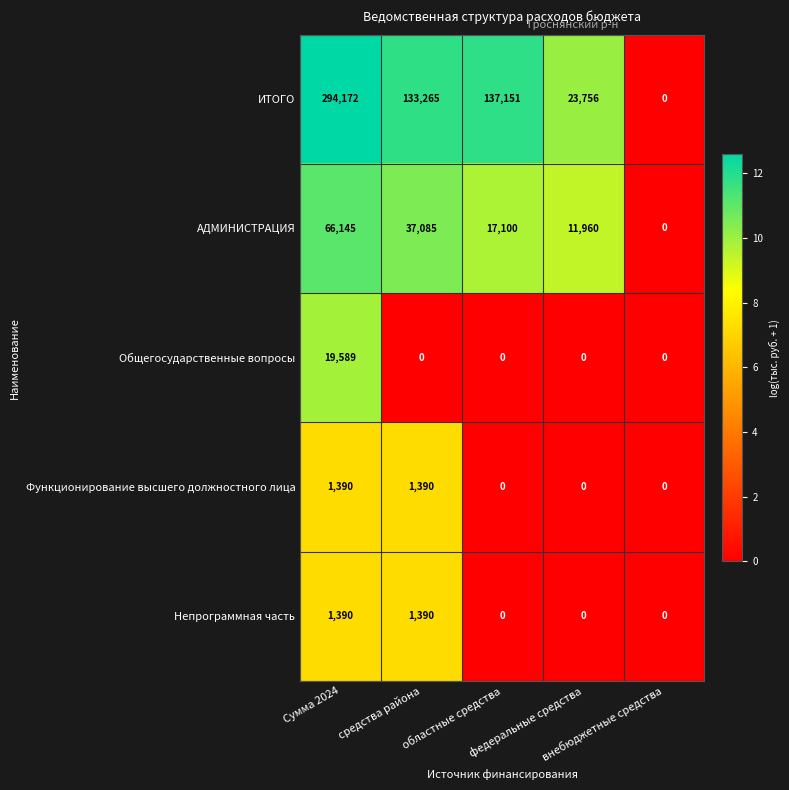

What is the spread (max minus min) of values at средства района?

133265